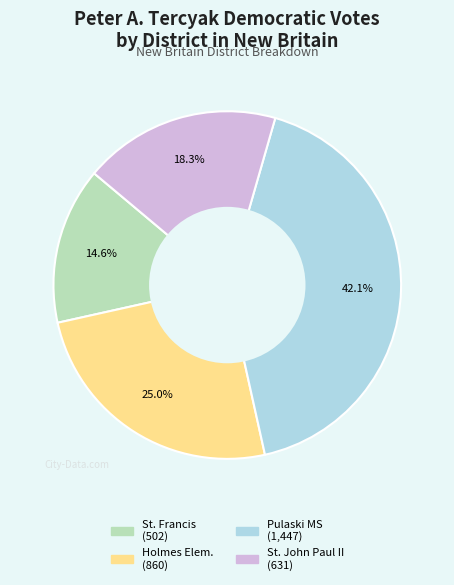

Does any single category account for the majority?

No